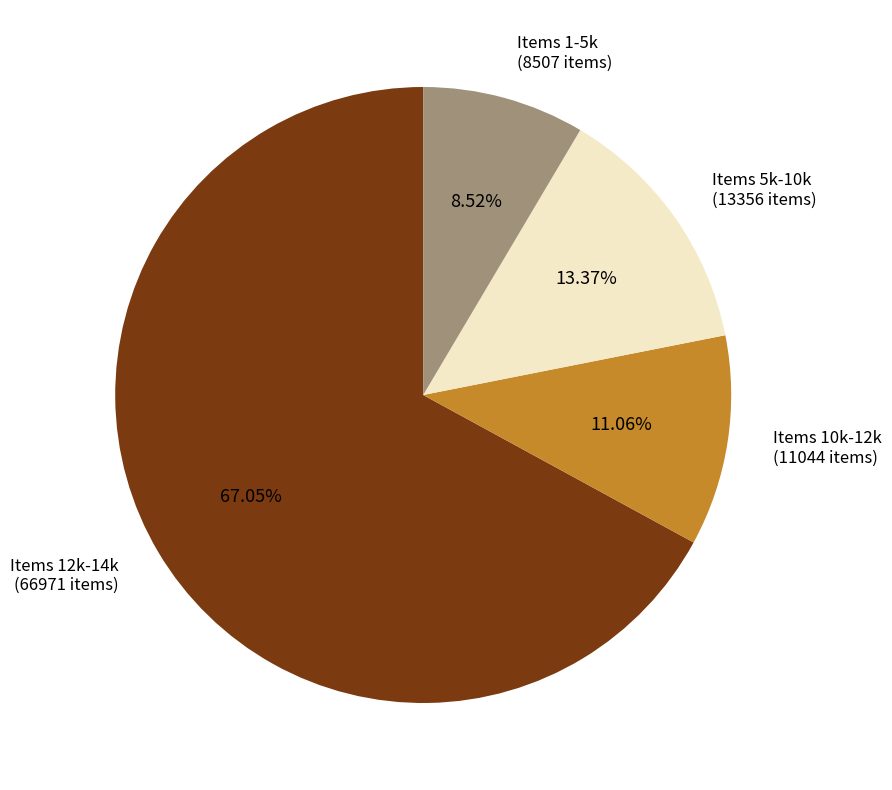

Rank the categories by value from lowest to highest.

Items 1-5k (8507 items), Items 10k-12k (11044 items), Items 5k-10k (13356 items), Items 12k-14k (66971 items)